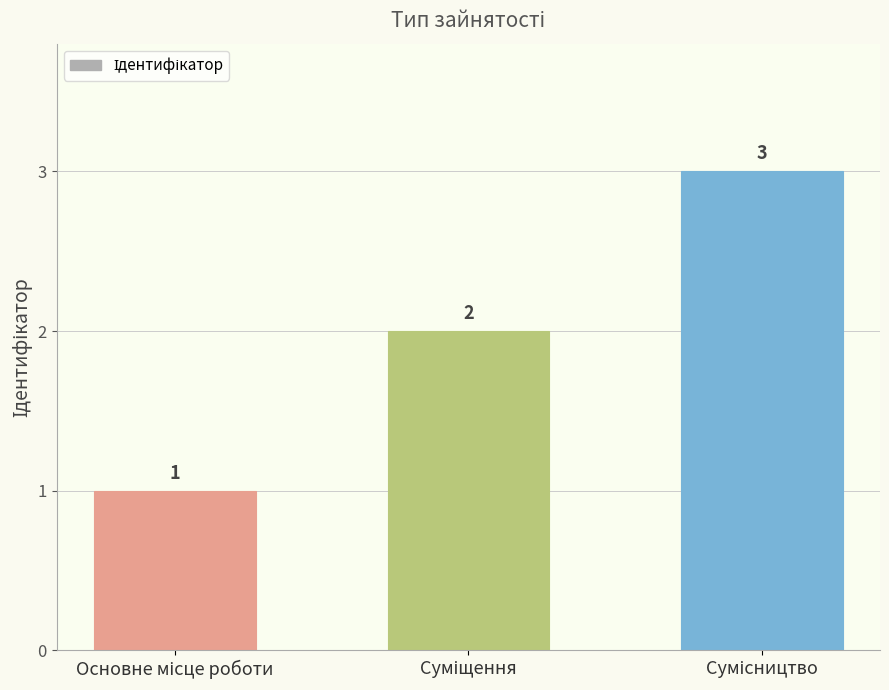

What is the value of the 3rd bar from the left?

3